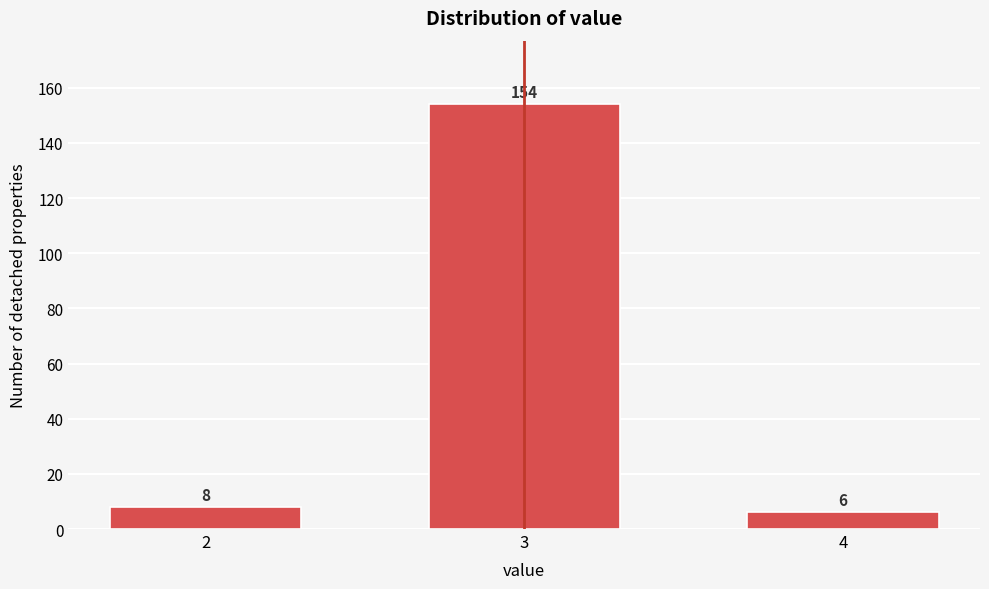

Reading left to right, what are all the values shown in this chart?

2=8	3=154	4=6